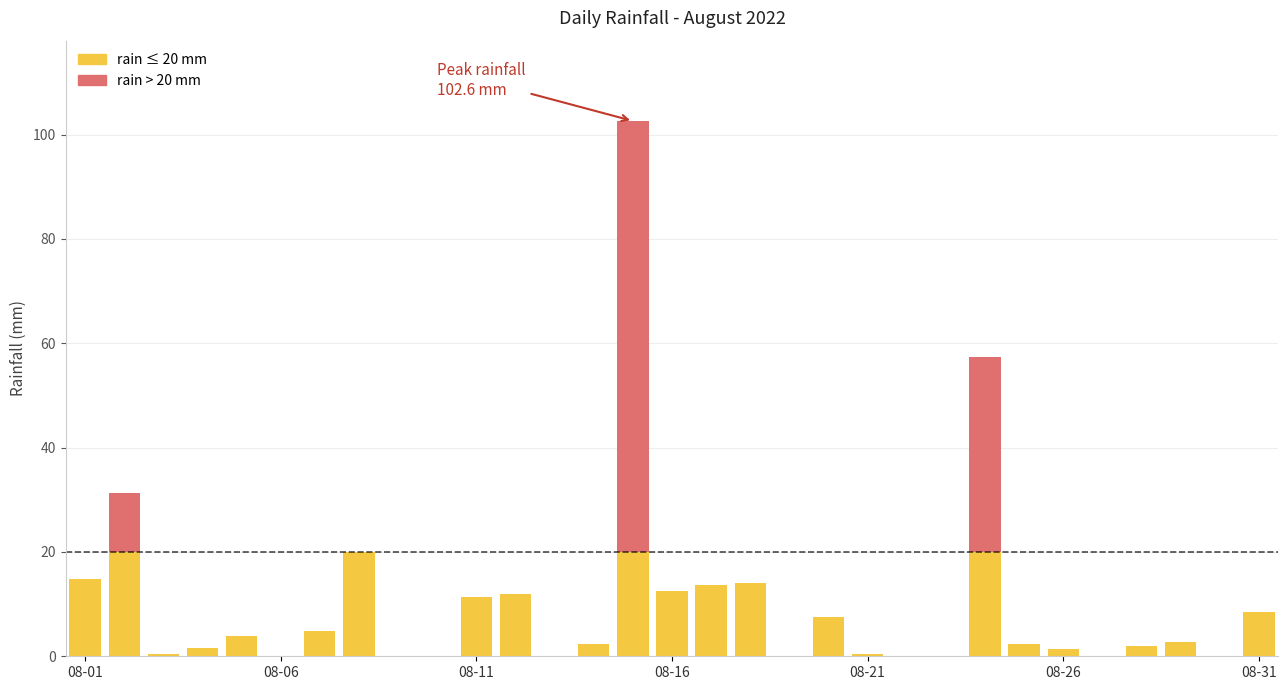

How many positive values are there?

22